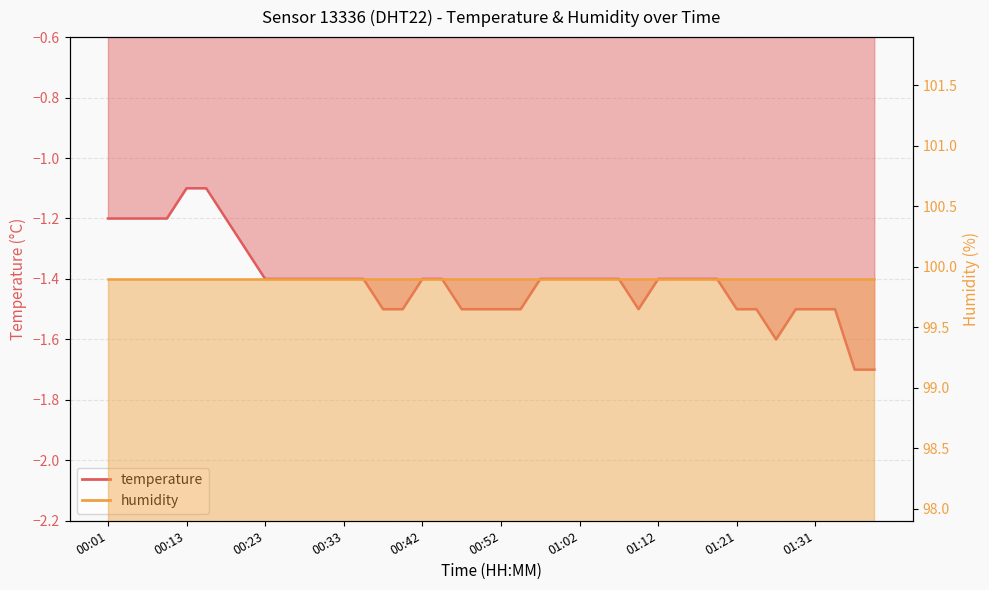

What is the maximum value shown in the chart?

-1.1